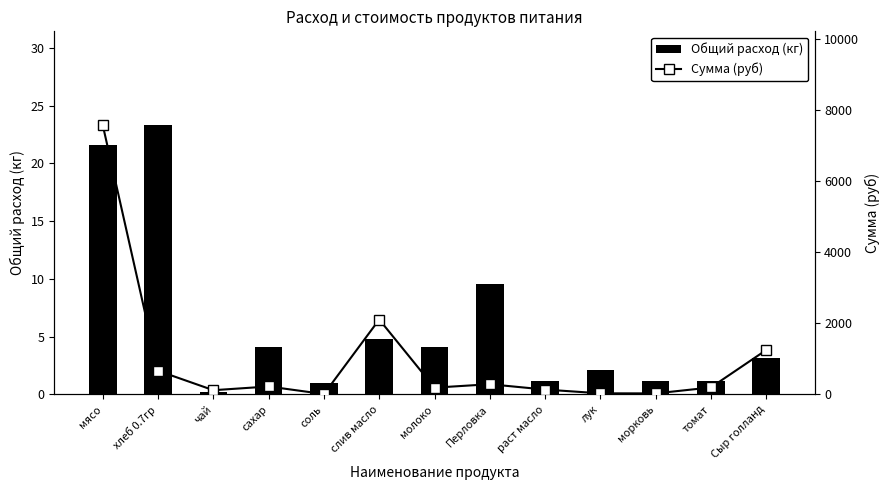

What is the difference between the maximum and minimum values in the Сумма (руб) series?

7548.5